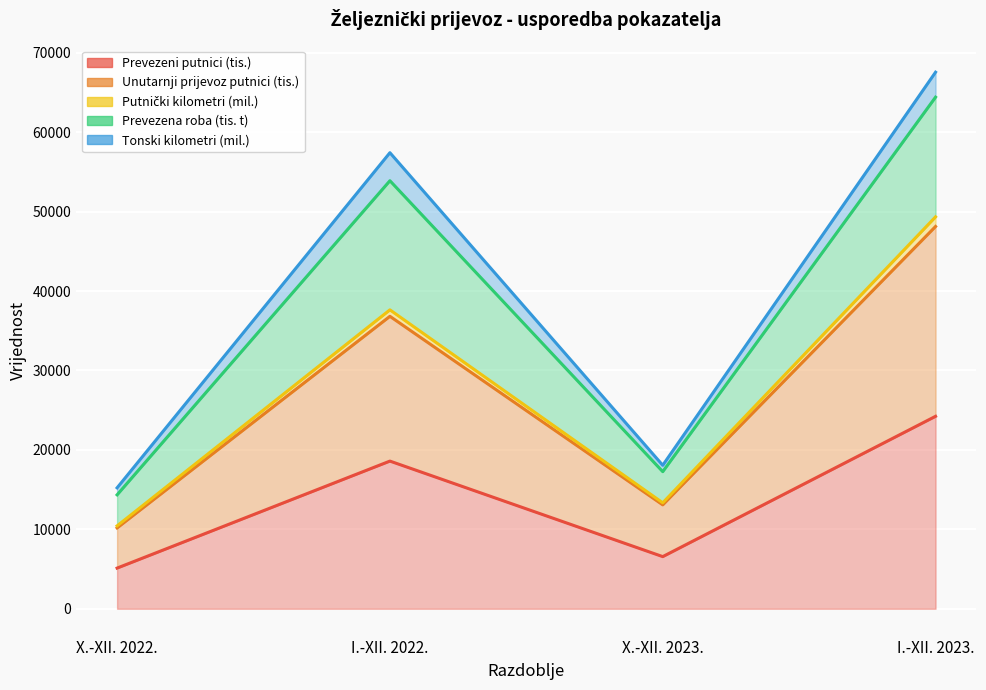

Between I.-XII. 2023. and X.-XII. 2022., which is larger?

I.-XII. 2023.